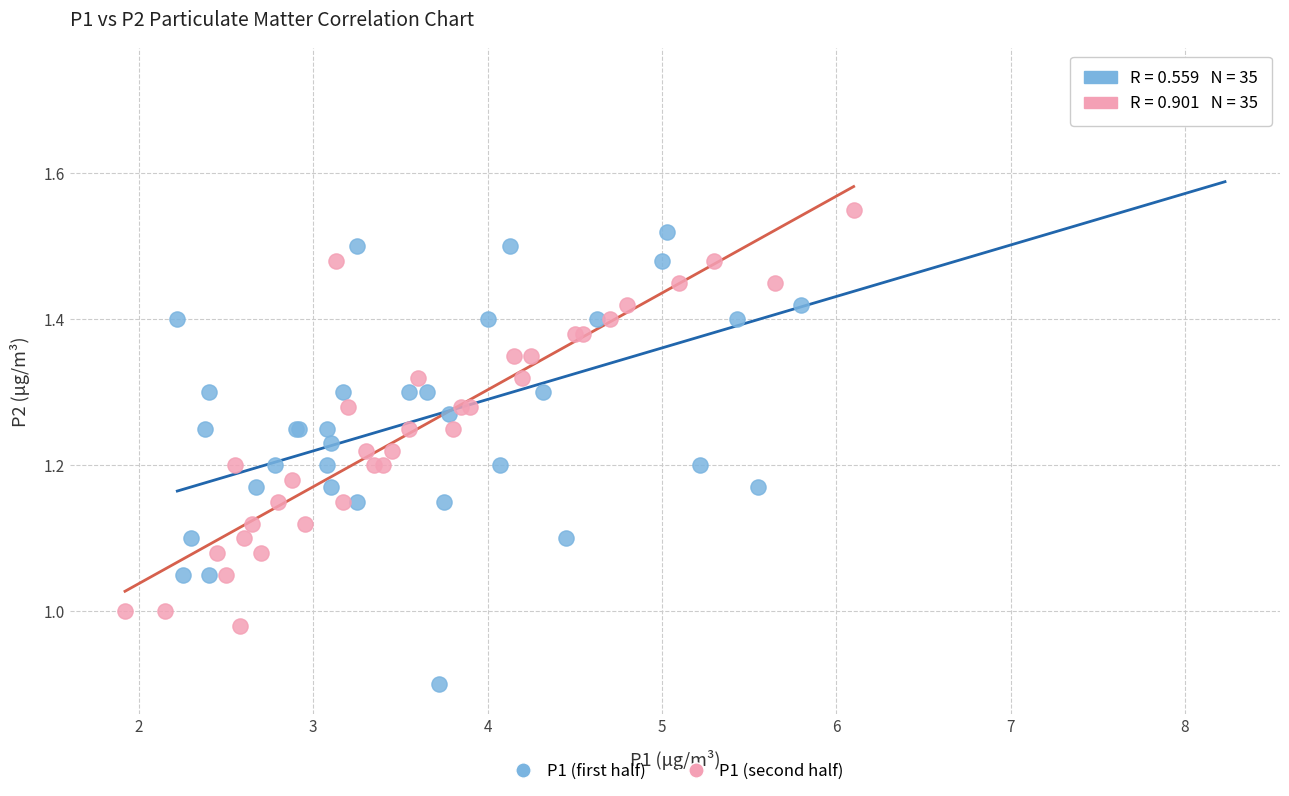

Which series reaches the minimum Y coordinate?

P1 (first half)